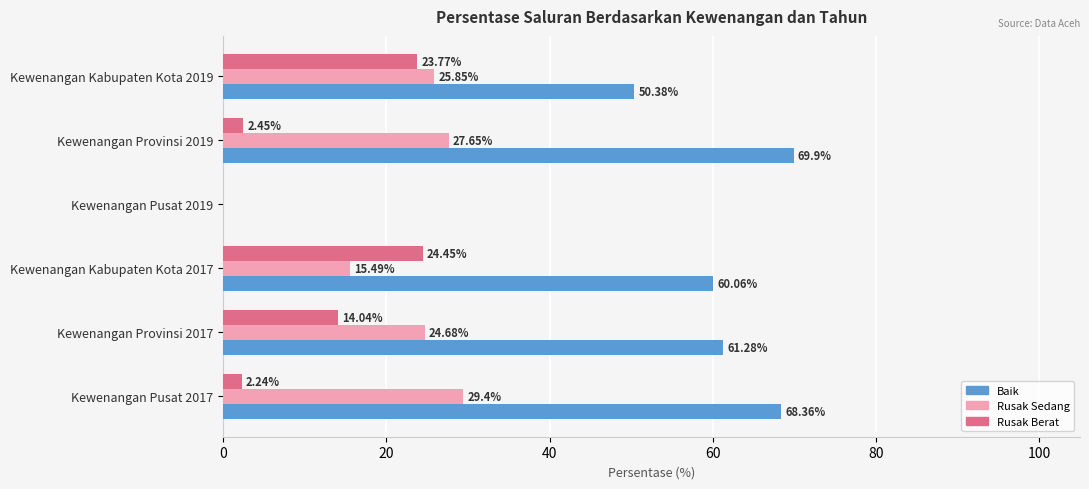

Between Kewenangan Provinsi 2019 and Kewenangan Kabupaten Kota 2019, which series saw the biggest shift?

Rusak Berat